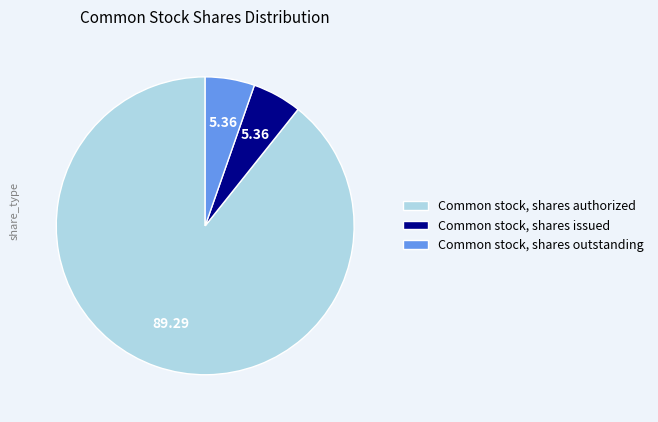

What is the largest slice in the pie chart?

Common stock, shares authorized